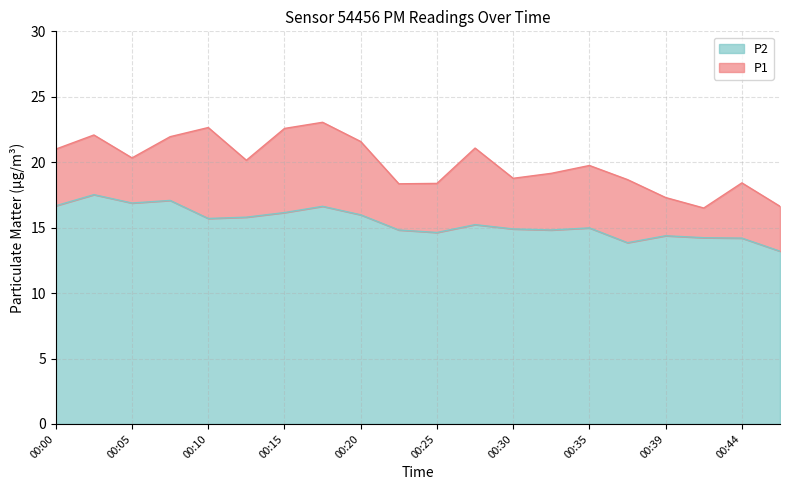

Does the chart display data point markers on the line(s)?

No